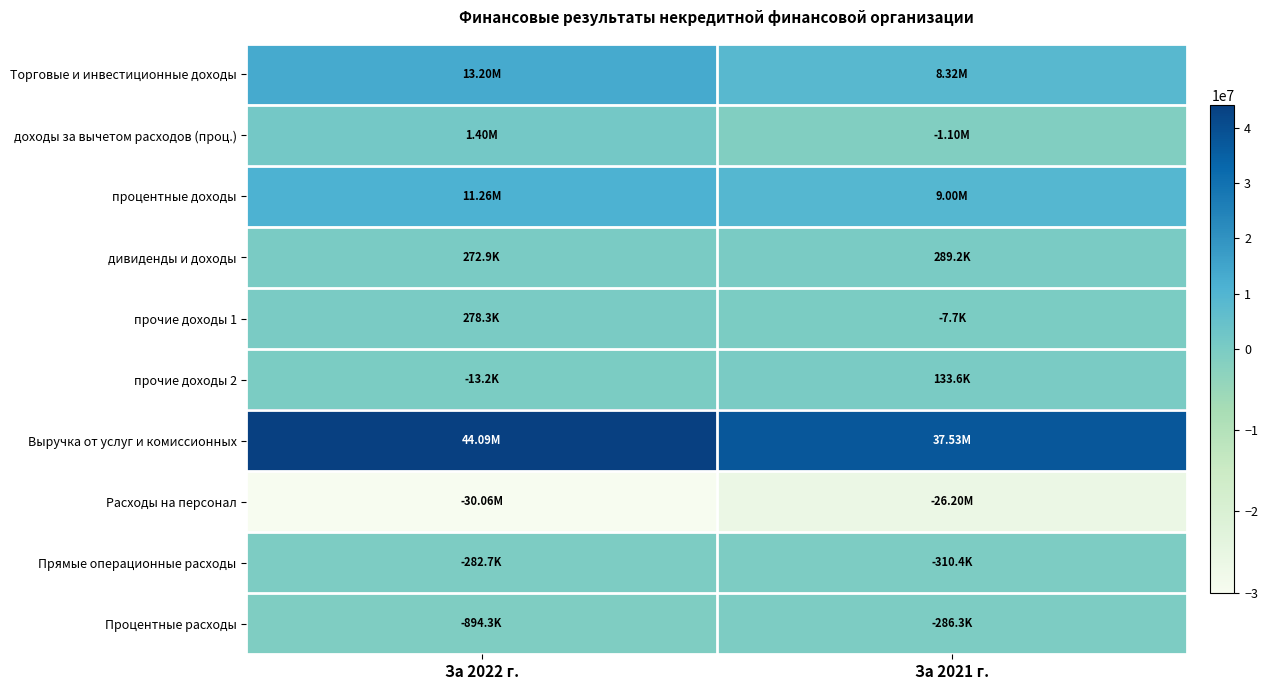

Which has a higher value, За 2022 г. or За 2021 г.?

За 2022 г.